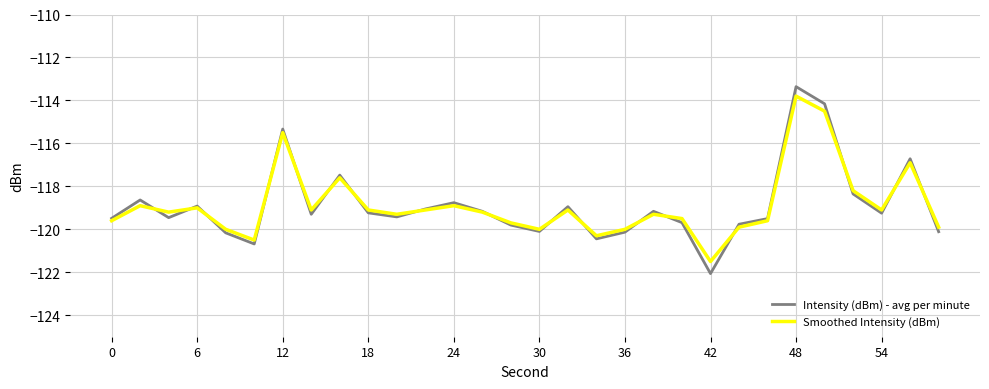

Is this an area chart (filled region under the line)?

No